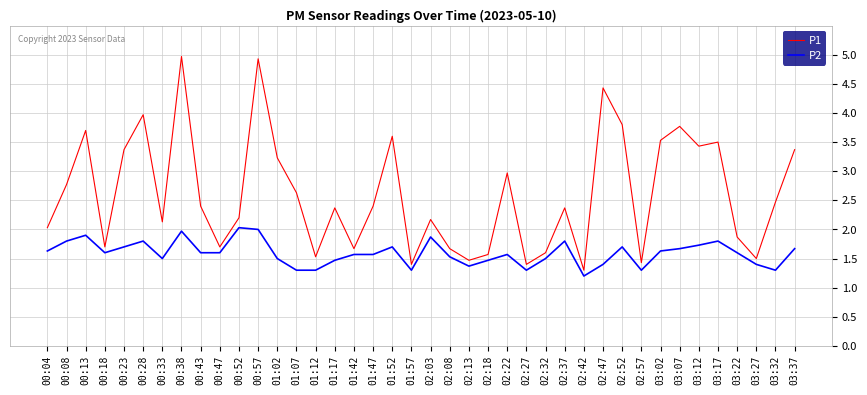

What is the approximate value of P1 at 03:12?

3.4